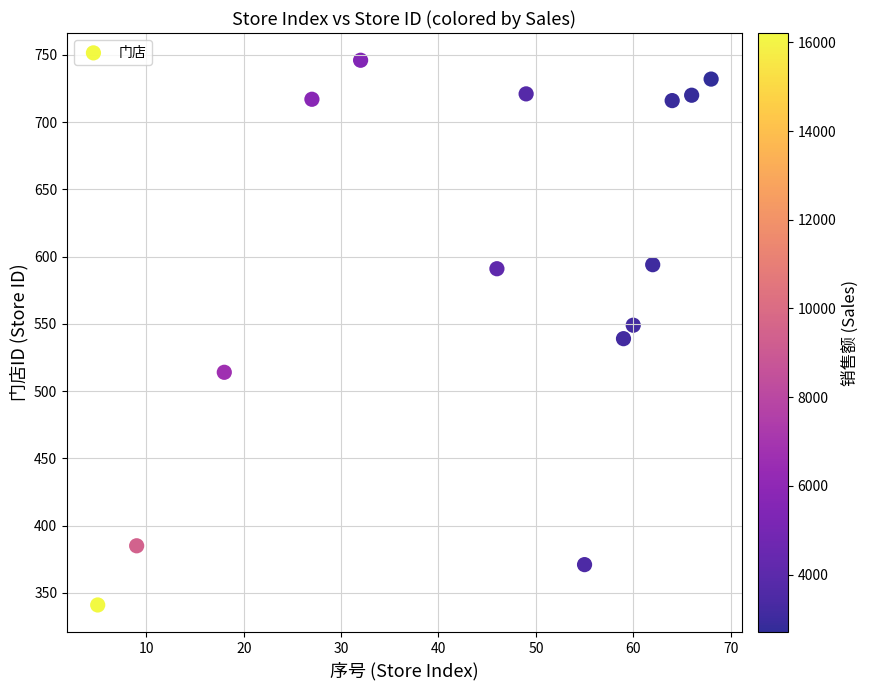

What is the range of X values (max minus min)?

63